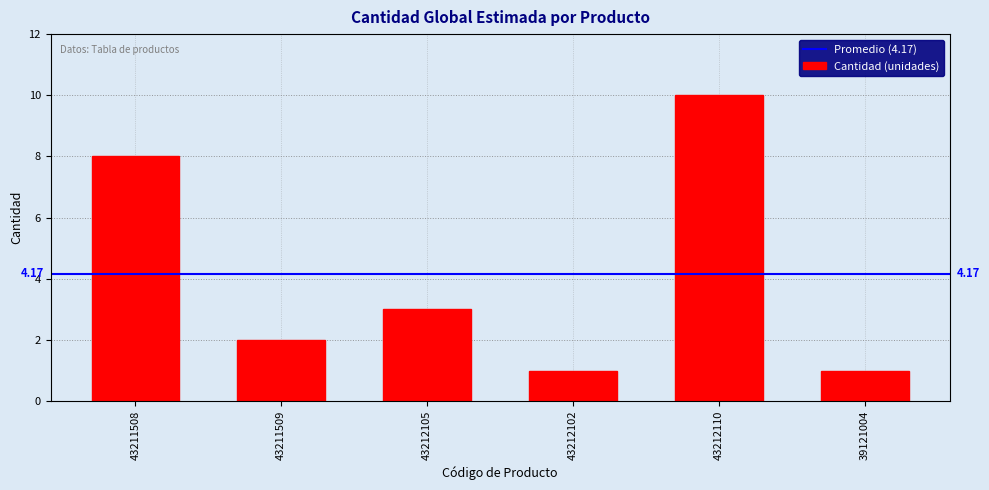

Are the bars horizontal?

No